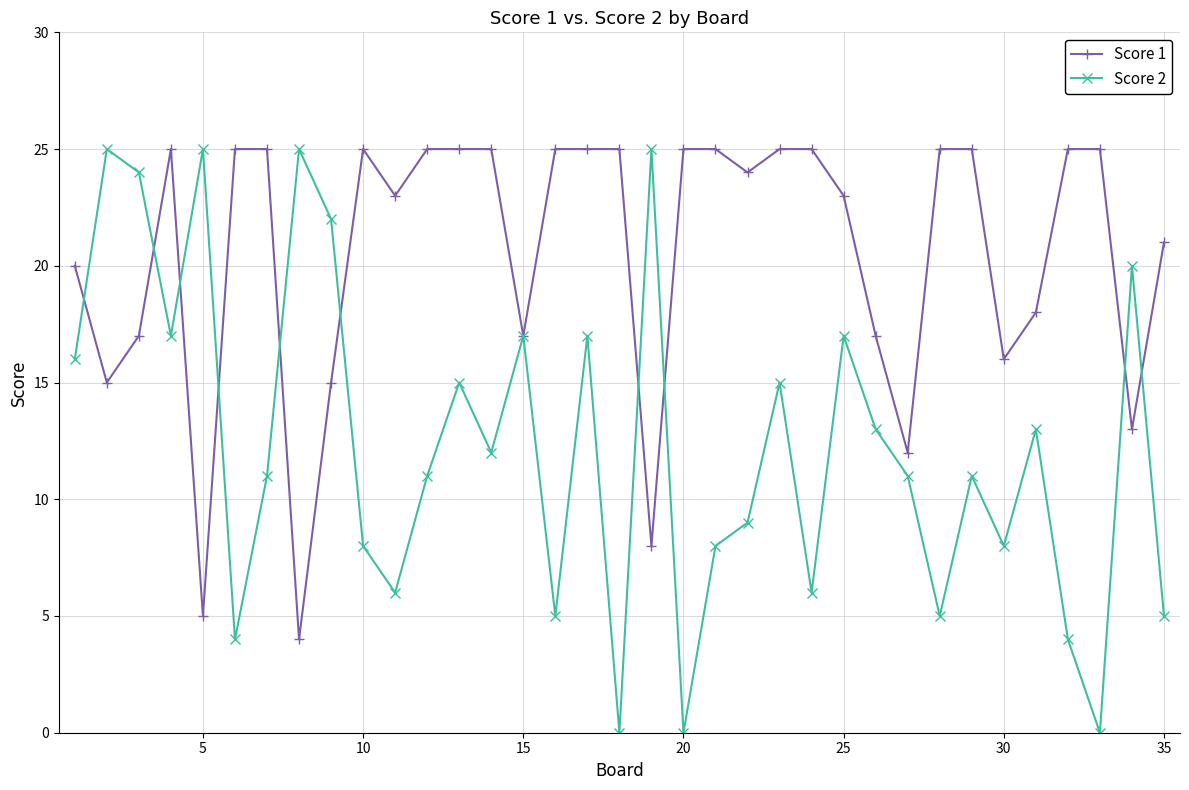

How many lines are shown in the chart?

2